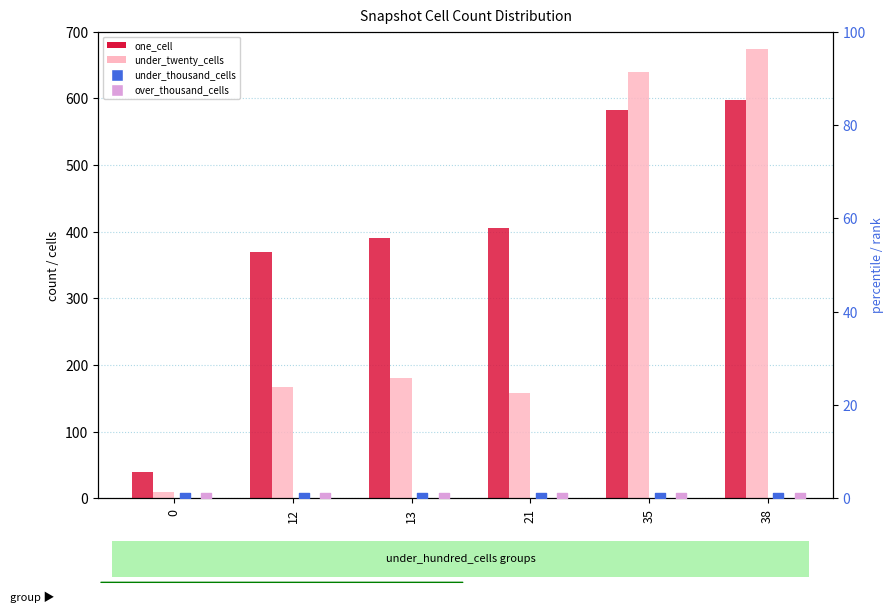

Which series contains the lowest Y value?

under_thousand_cells